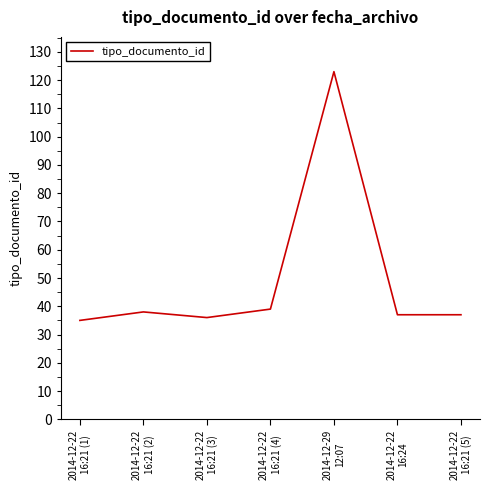

What is the smallest value displayed?

35